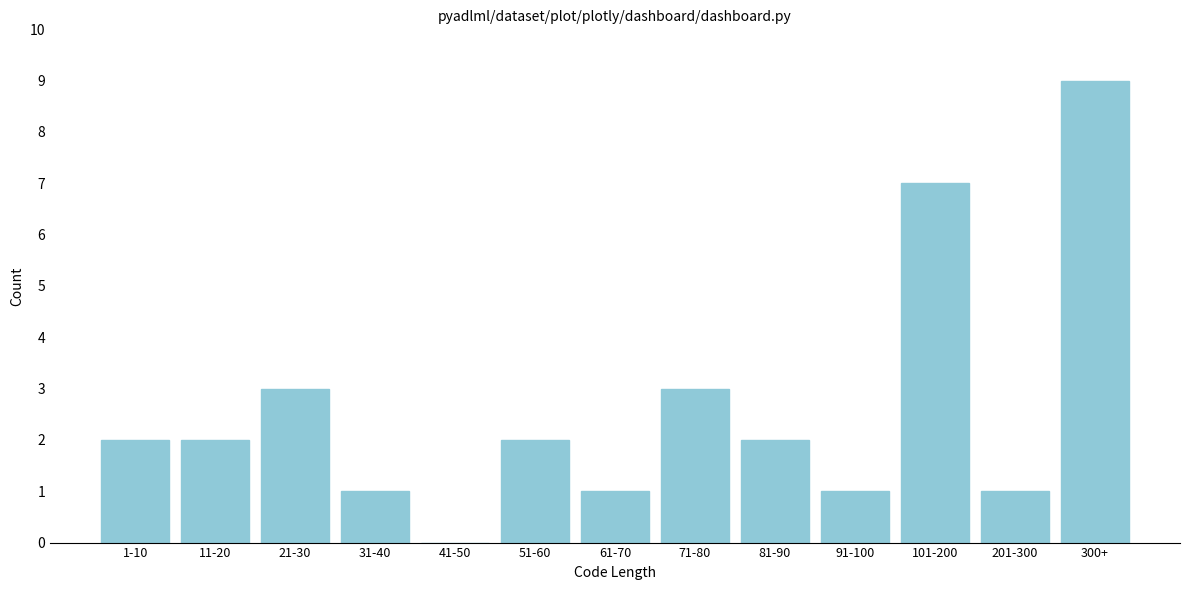

Reading left to right, what are all the values shown in this chart?

1-10=2	11-20=2	21-30=3	31-40=1	41-50=0	51-60=2	61-70=1	71-80=3	81-90=2	91-100=1	101-200=7	201-300=1	300+=9